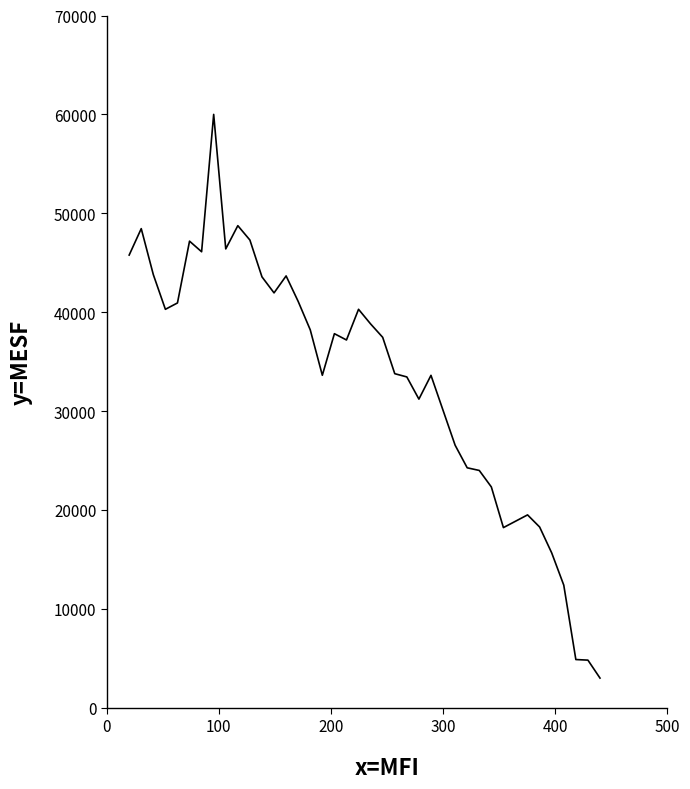

What is the difference between the maximum and minimum values?

57000.0